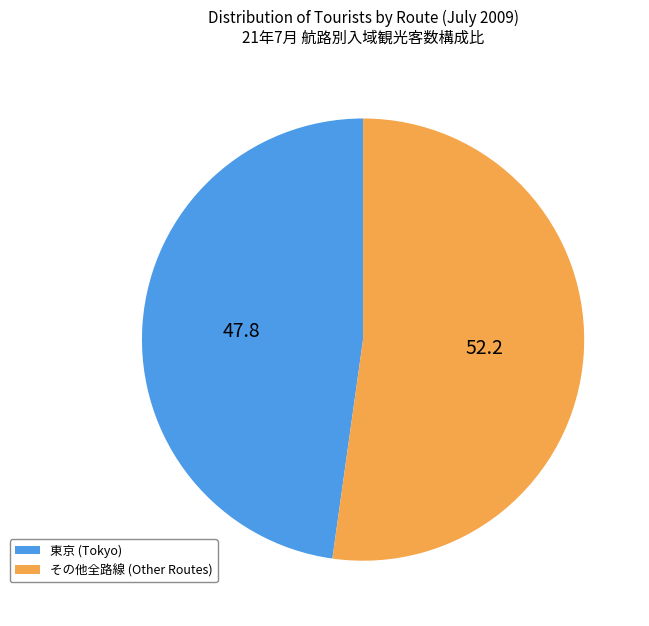

Rank the categories by value from lowest to highest.

東京 (Tokyo), その他全路線 (Other Routes)